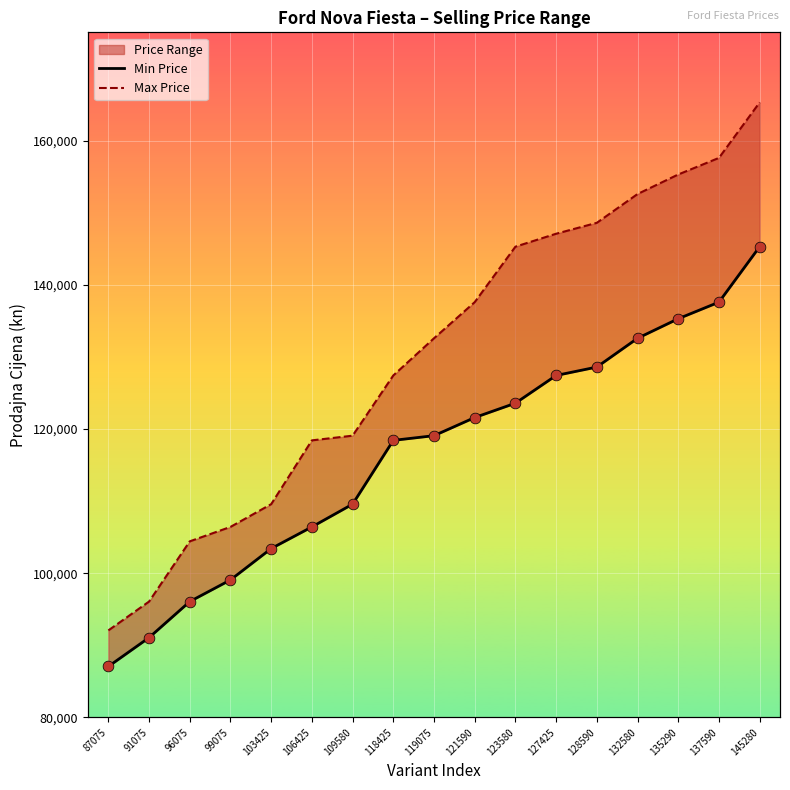

Which series has the largest total across all categories?

Max Price